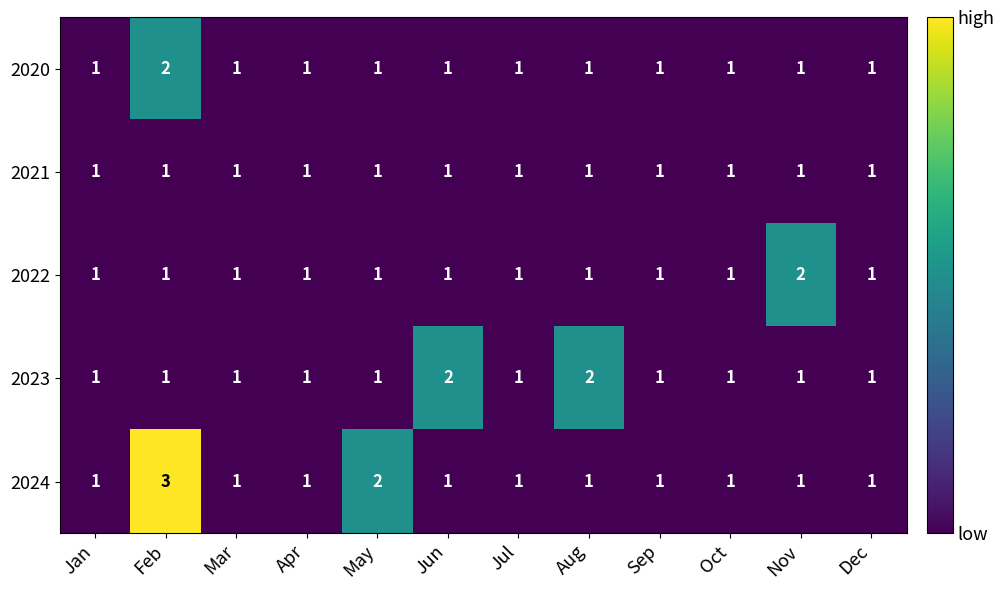

What is the sum of all 2023 values?

14